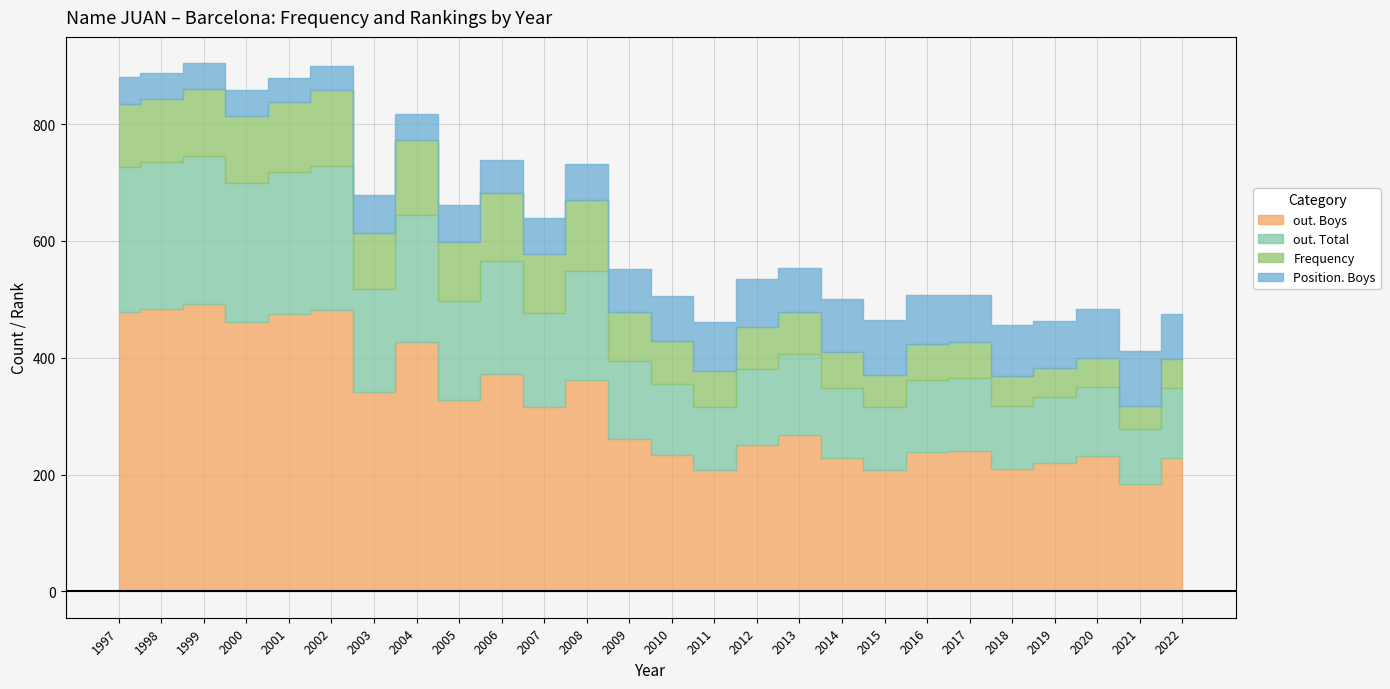

True or false: Frequency and out. Total intersect in this chart.

False